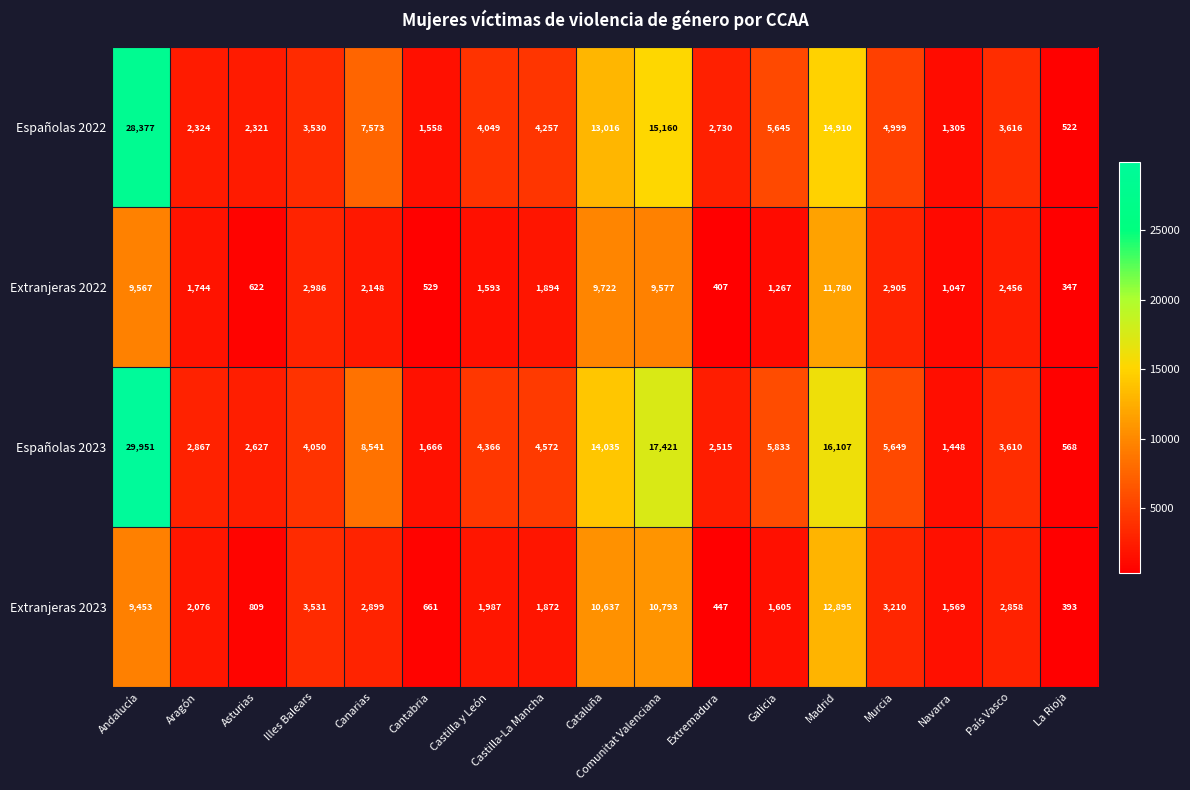

Is the value of Extranjeras 2022 at Cataluña greater than the value of Españolas 2023 at Navarra?

Yes